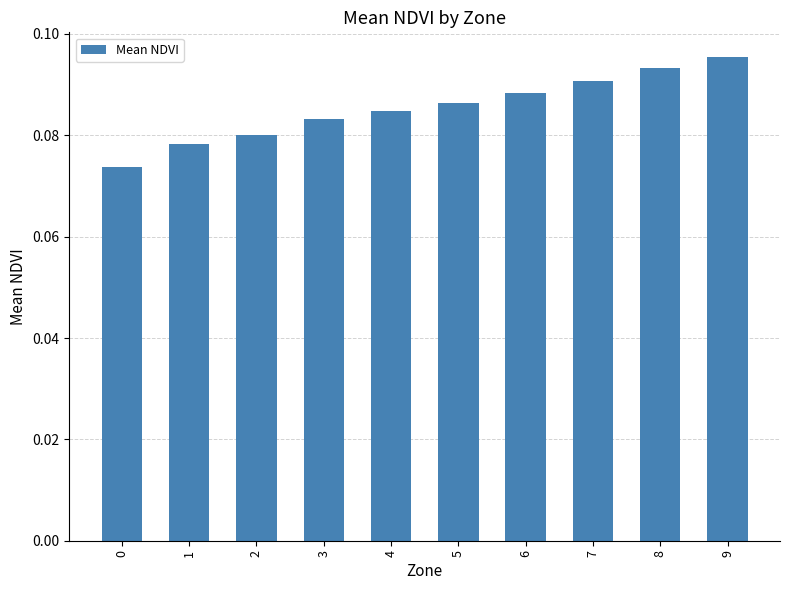

Which has a higher value, 8 or 5?

8